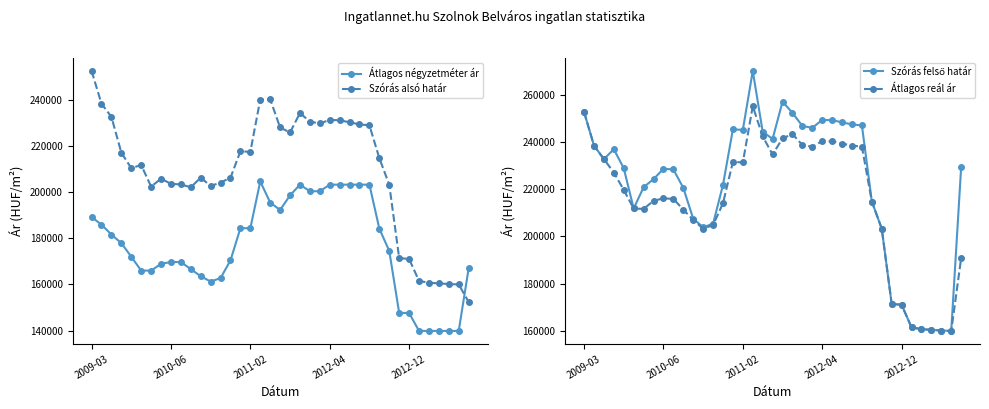

At which label does Átlagos reál ár first exceed 216136?

2009-03